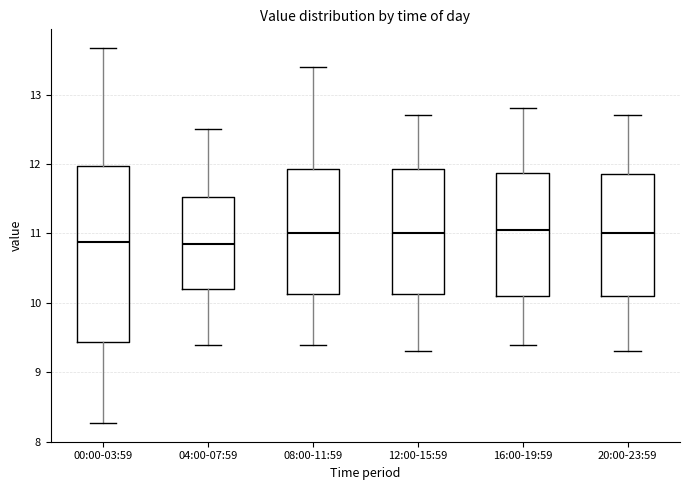

Which box is the tallest, from its lower edge to its upper edge?

00:00-03:59